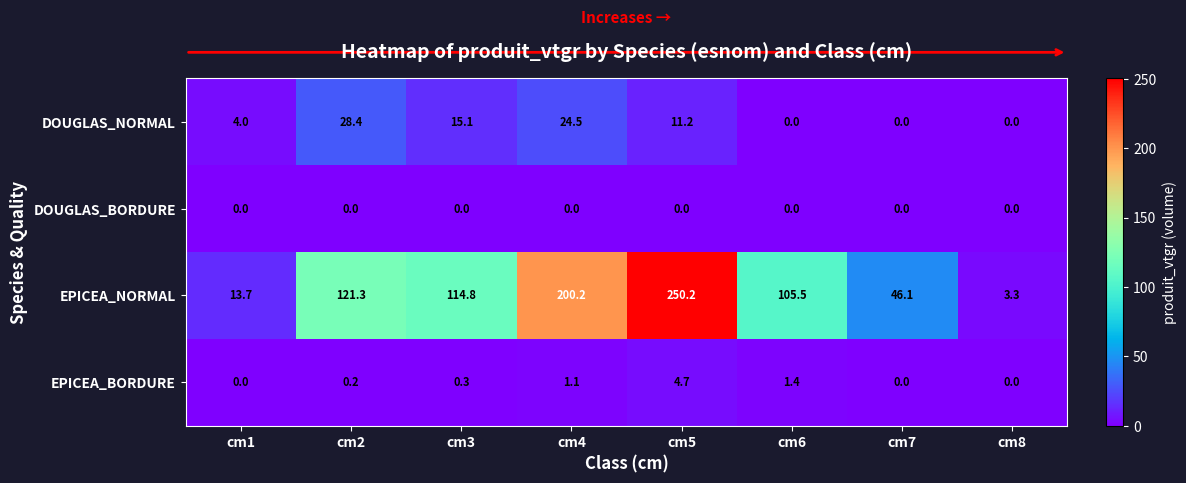

Rank the series by their maximum value, from highest to lowest.

EPICEA_NORMAL, DOUGLAS_NORMAL, EPICEA_BORDURE, DOUGLAS_BORDURE